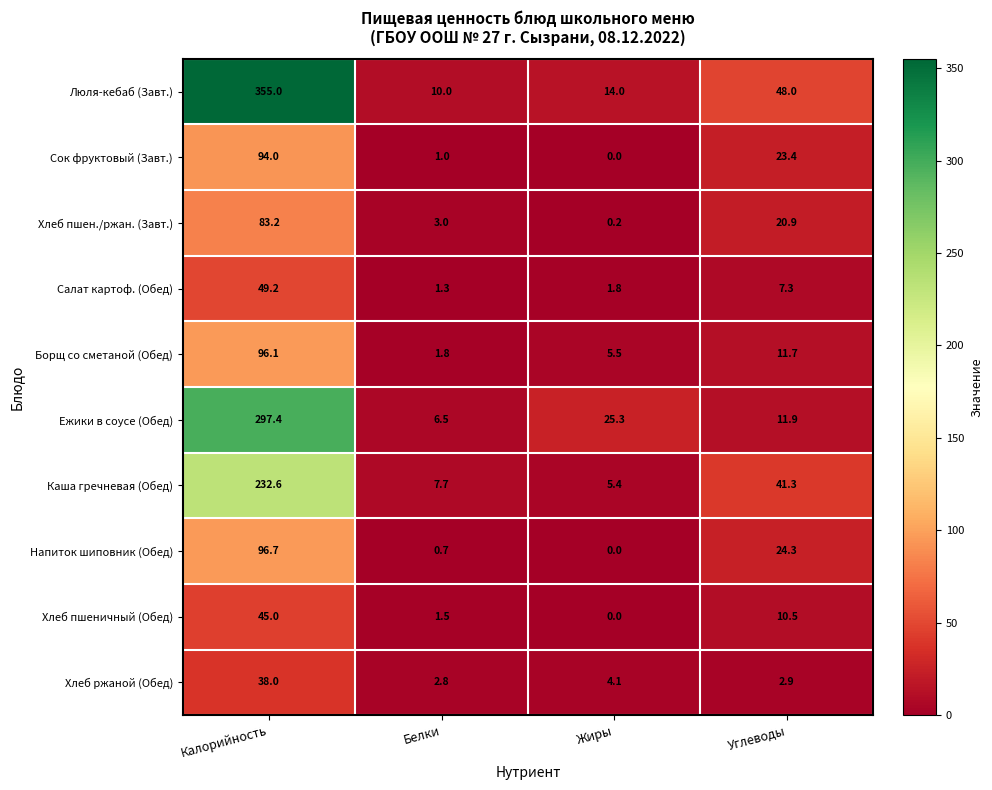

What is the sum of the Хлеб пшеничный (Обед) values at Калорийность and Углеводы?

55.5